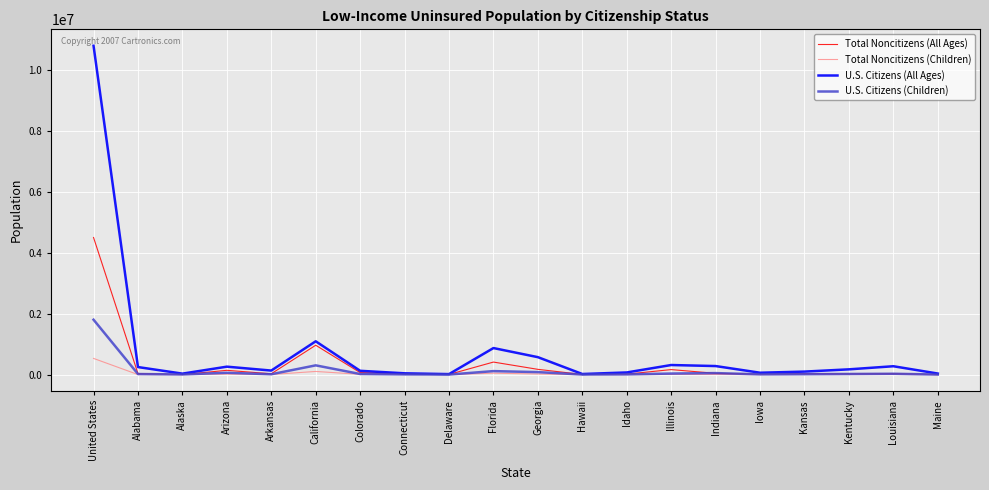

The value of U.S. Citizens (Children) at Arizona is 61000. True or false?

True